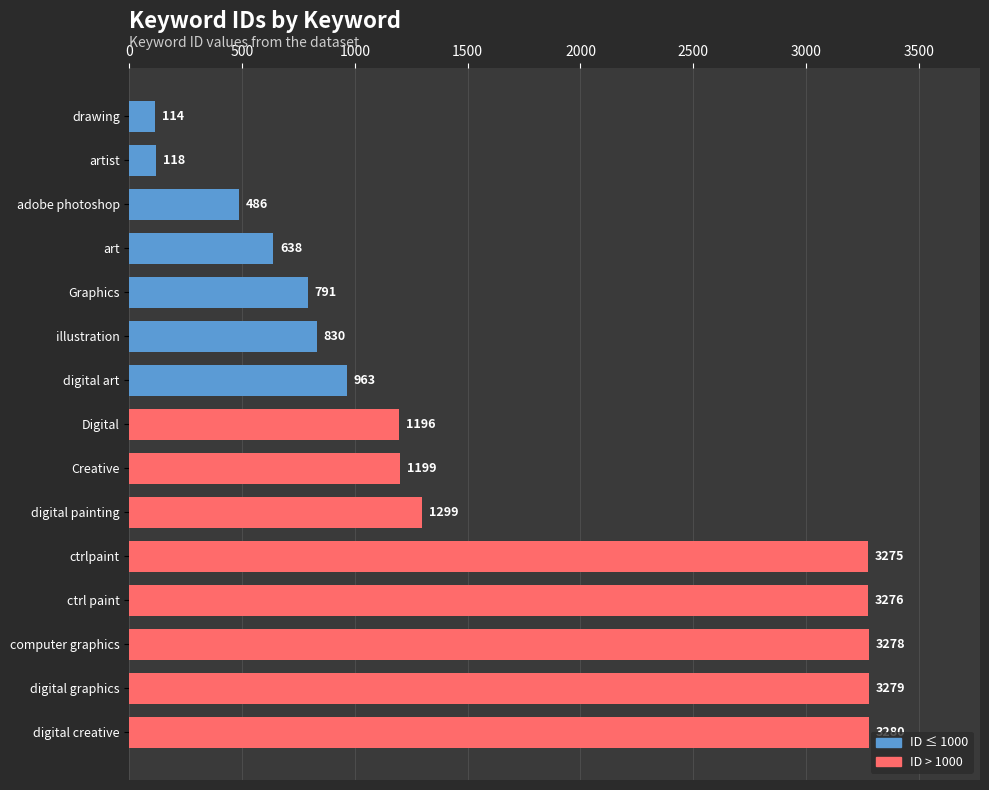

The value at digital graphics is 3279. True or false?

True